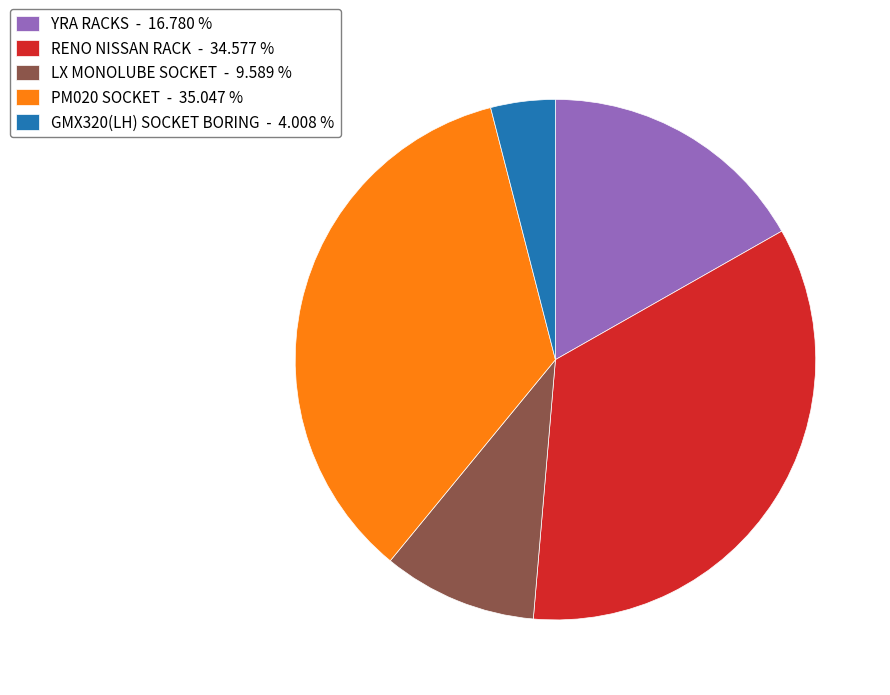

What is the ratio of the value at LX MONOLUBE SOCKET - 9.589 % to the value at PM020 SOCKET - 35.047 %?

0.3